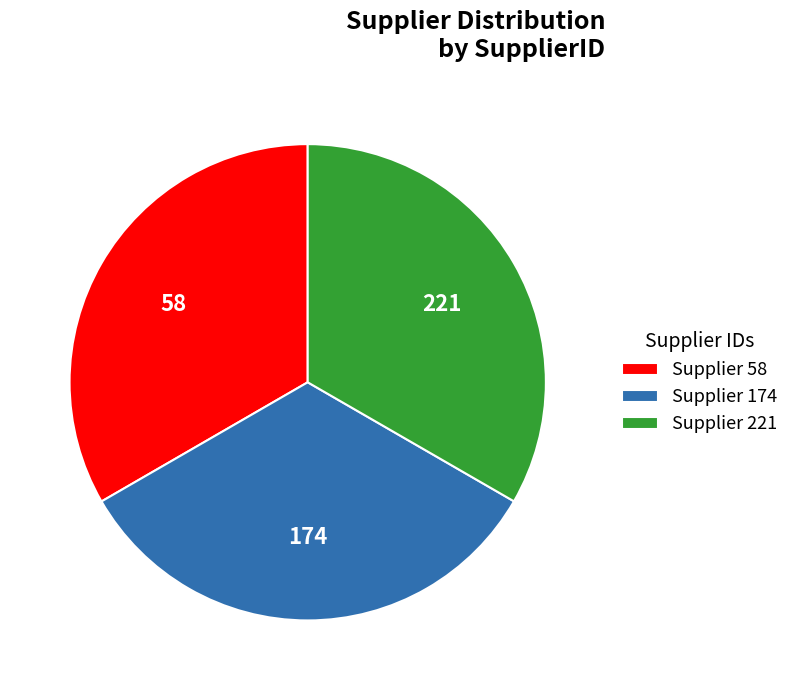

What is the ratio of the value at Supplier 58 to the value at Supplier 174?

1.0